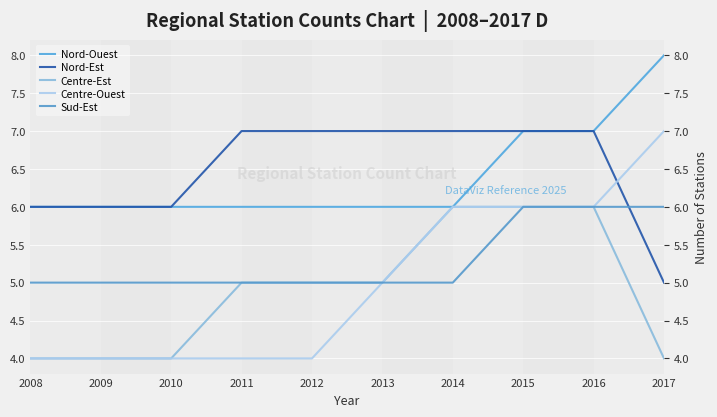

True or false: Centre-Est has a value of 2 at 2016.

False